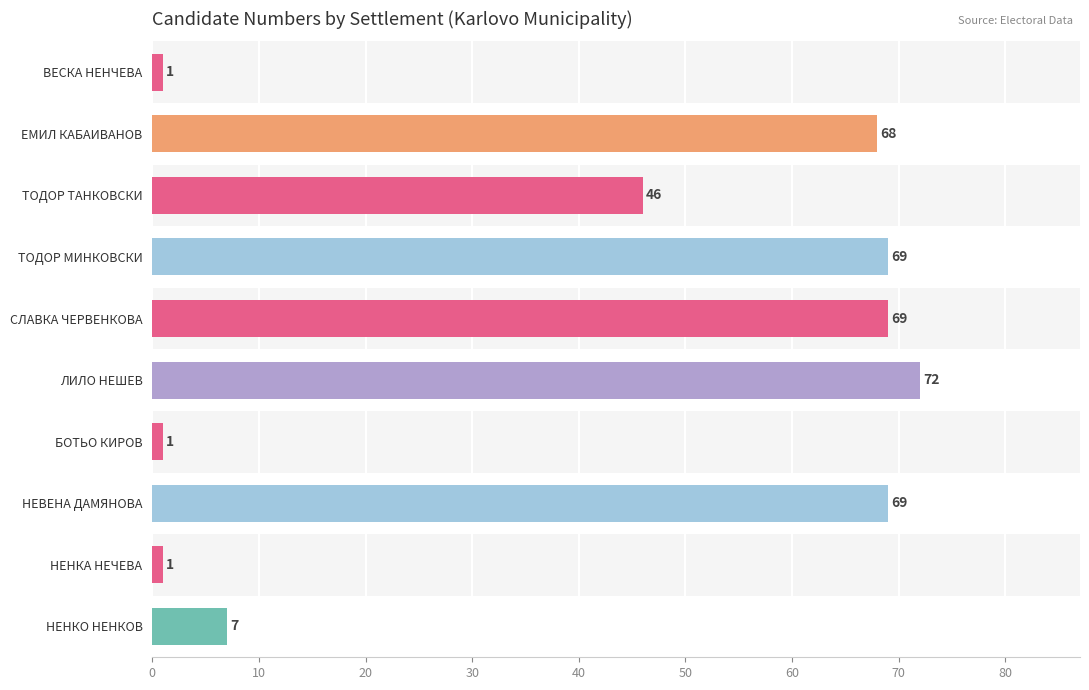

The value at ЕМИЛ КАБАИВАНОВ is 16. True or false?

False